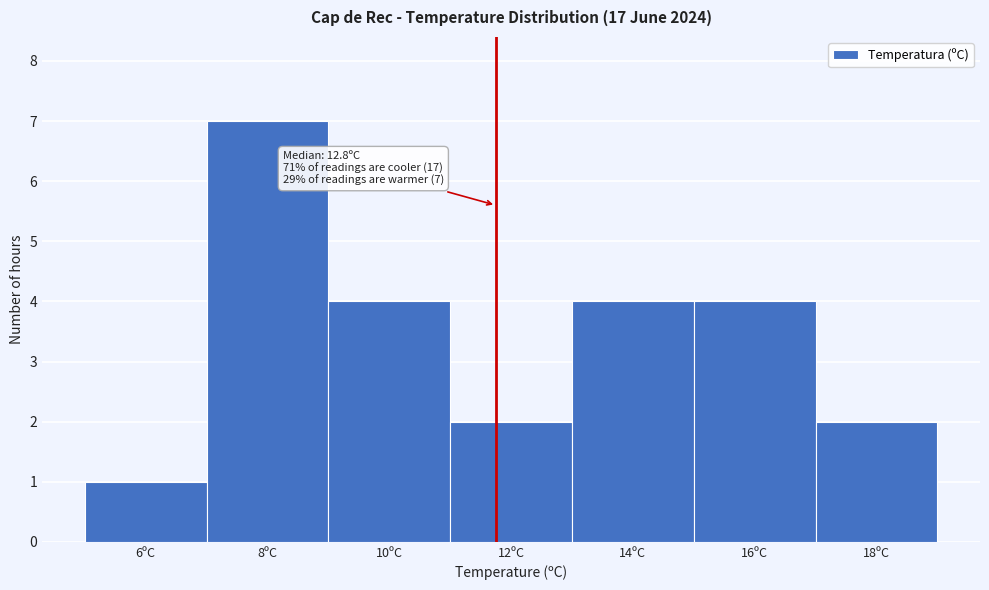

Reading right to left, what are all the values shown in this chart?

18ºC=2	16ºC=4	14ºC=4	12ºC=2	10ºC=4	8ºC=7	6ºC=1